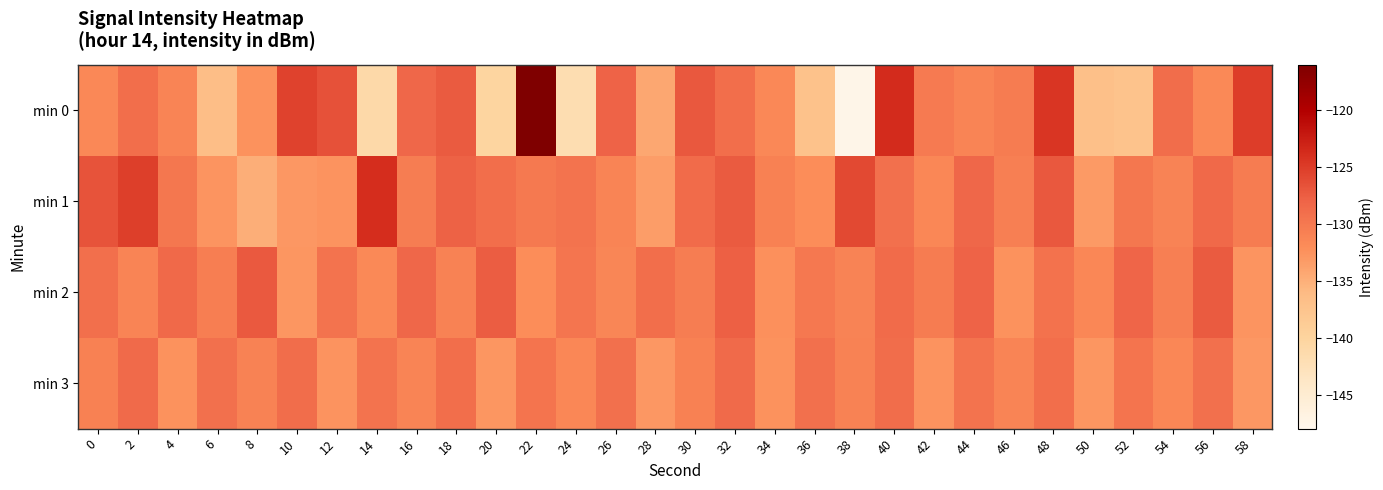

Rank the series at 16 from lowest to highest value.

min 3, min 1, min 2, min 0